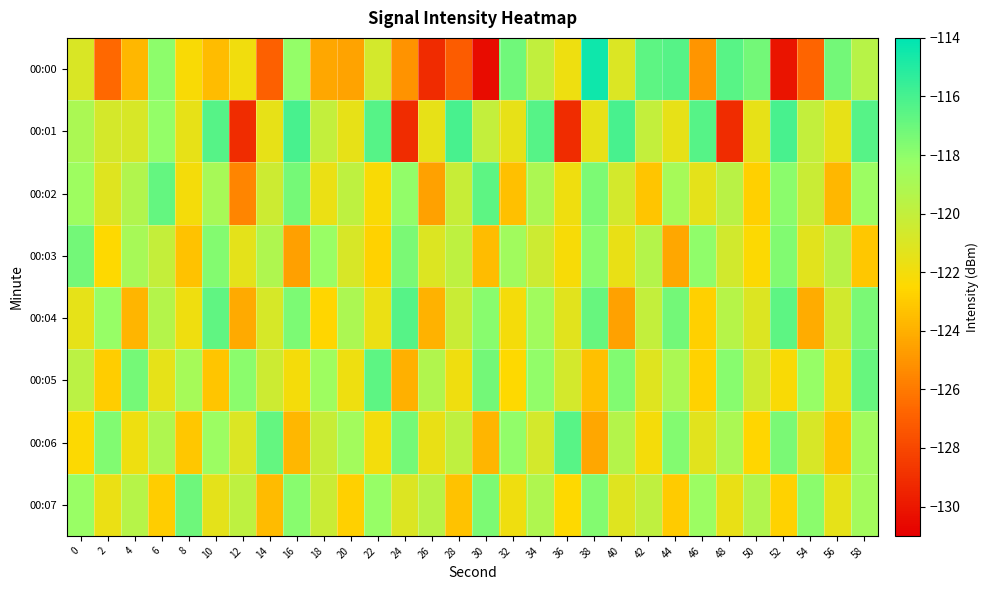

What is the total value across all series at 16?

-957.2